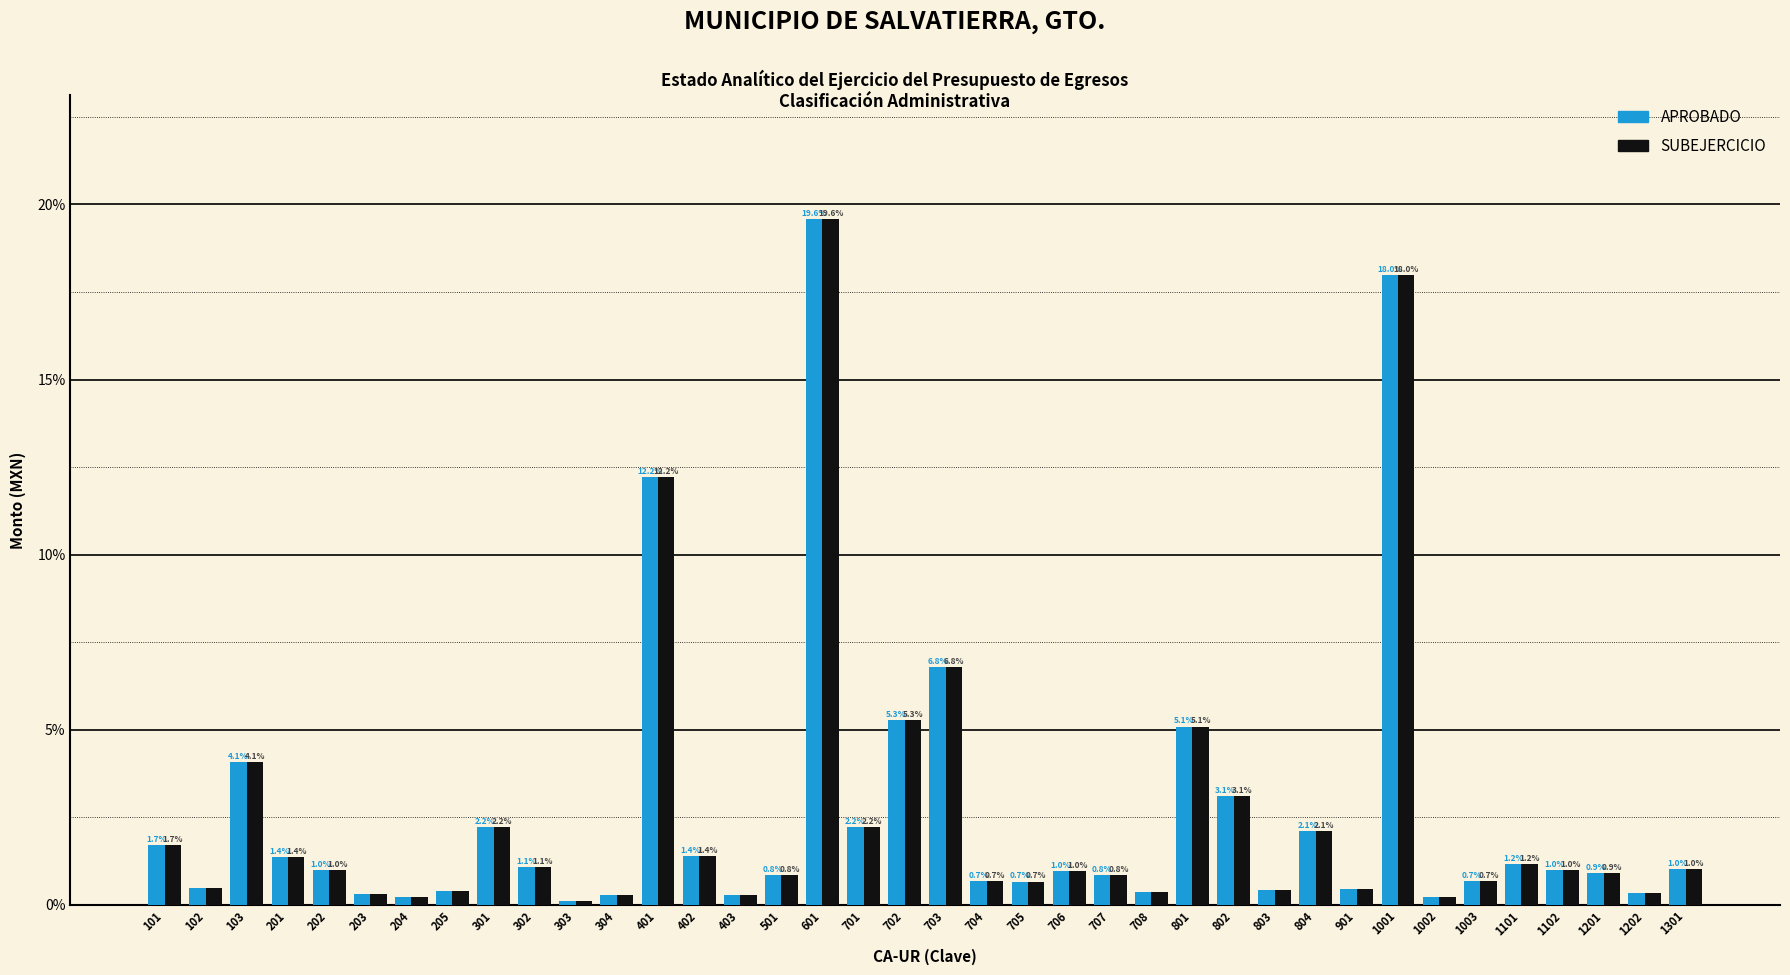

At how many categories does at least one series exceed 4?

7